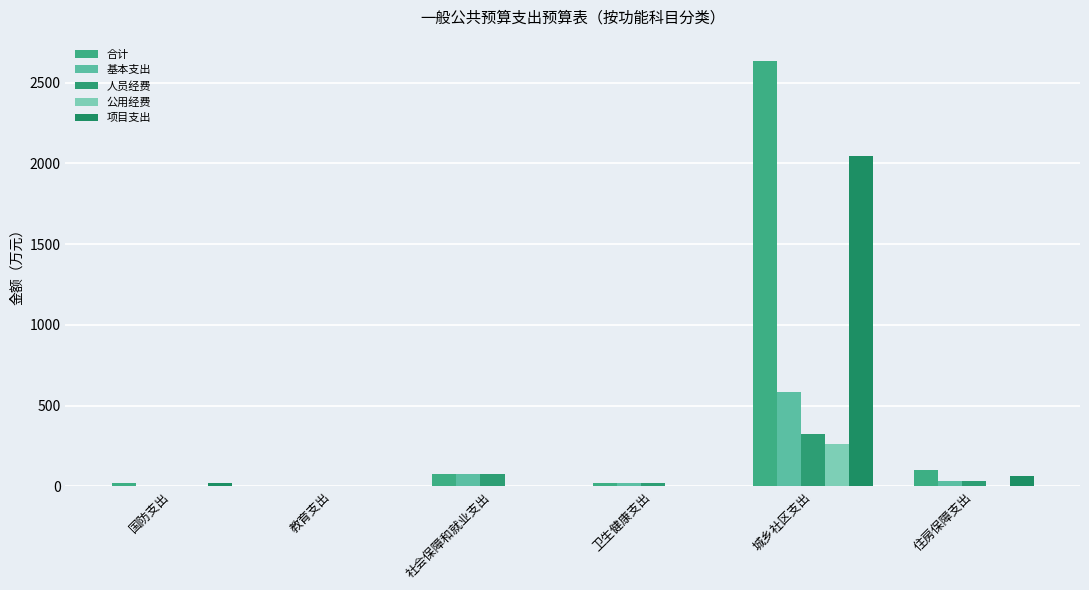

Which series has the largest total across all categories?

合计